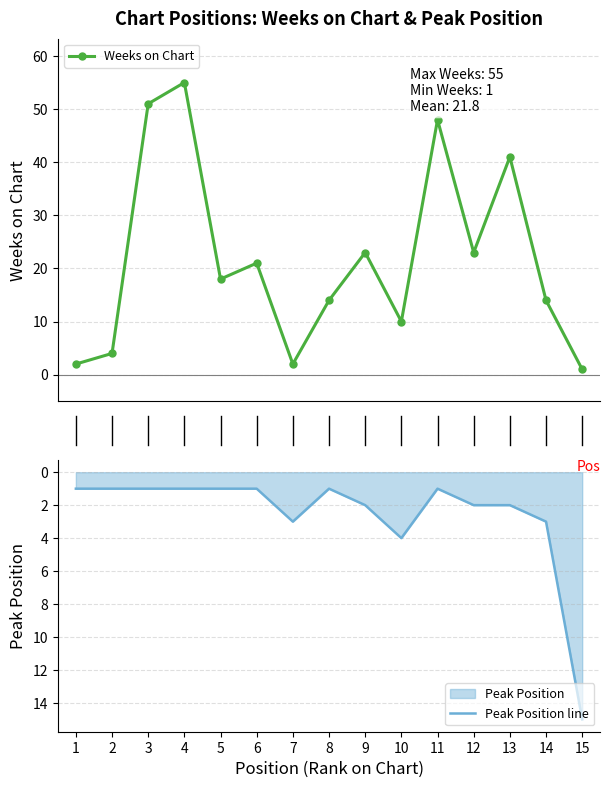

True or false: Weeks on Chart has more than 1 points higher than both neighbors.

True